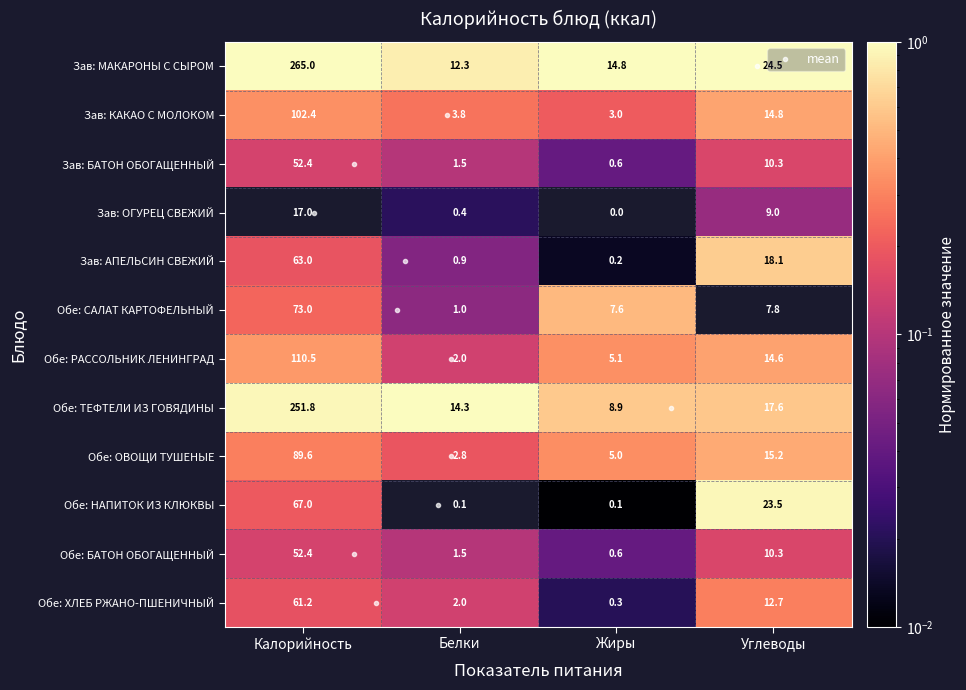

Rank the categories by Обе: РАССОЛЬНИК ЛЕНИНГРАД value from lowest to highest.

Белки, Жиры, Углеводы, Калорийность